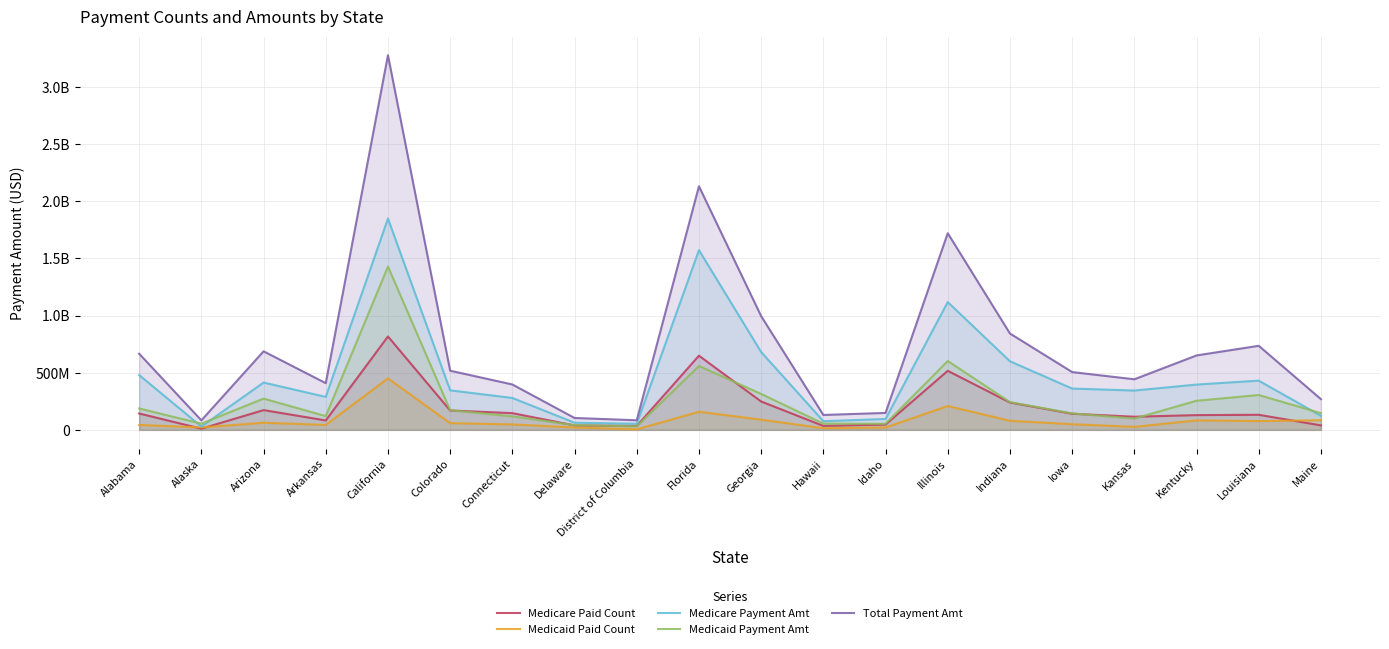

How many data points does each series have?

20